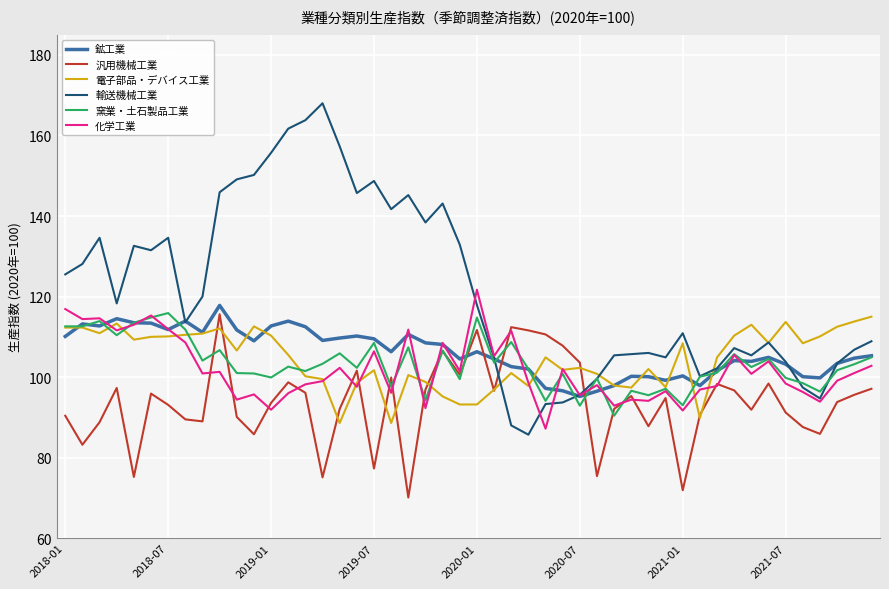

True or false: 窯業・土石製品工業 has more than 2 points higher than both neighbors.

True